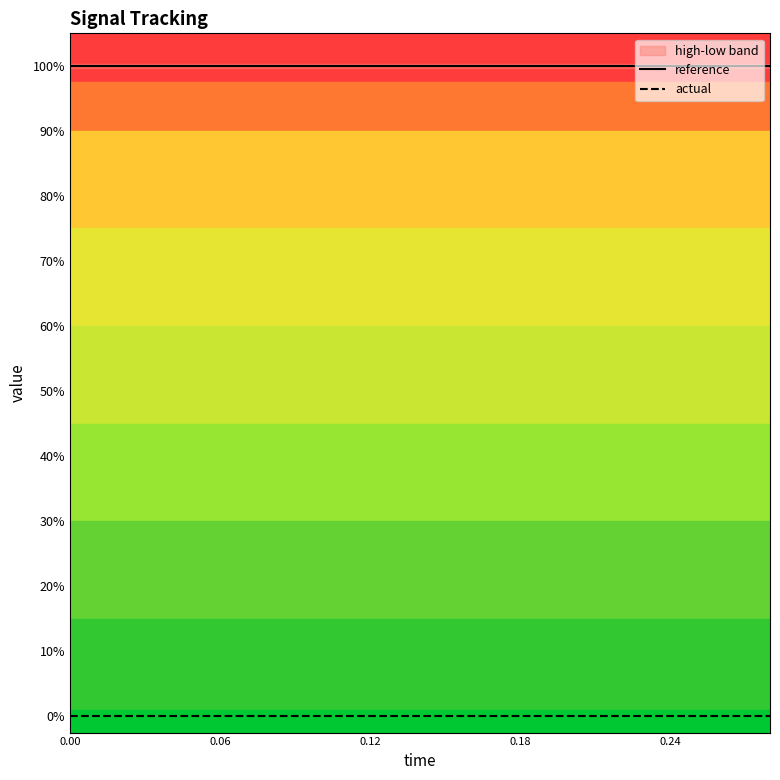

Rank the series by their maximum value, from lowest to highest.

actual, reference